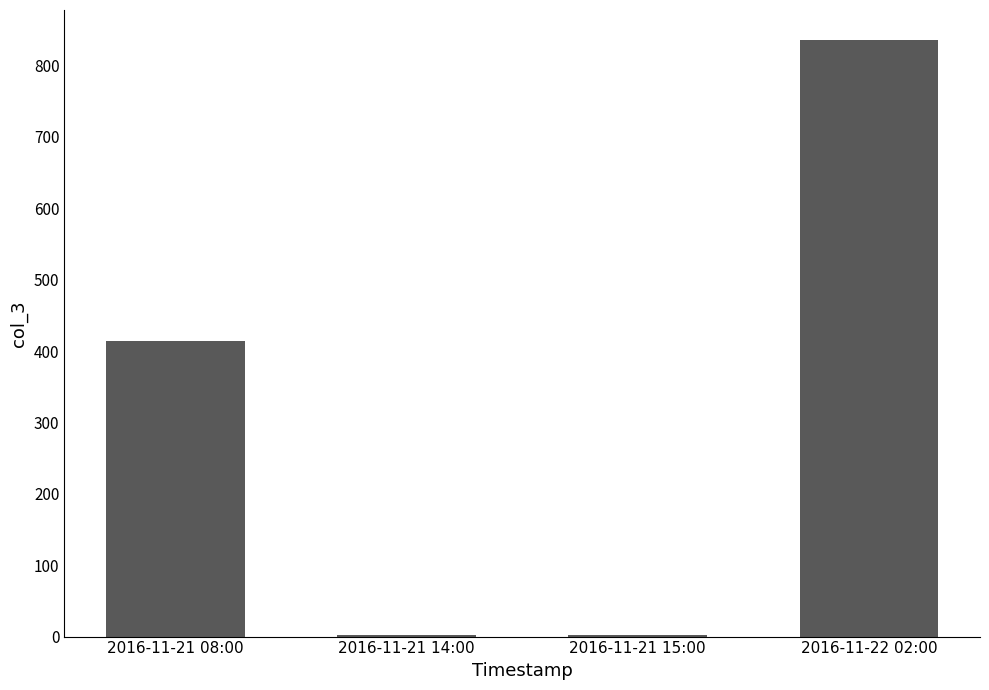

Are the bars horizontal?

No